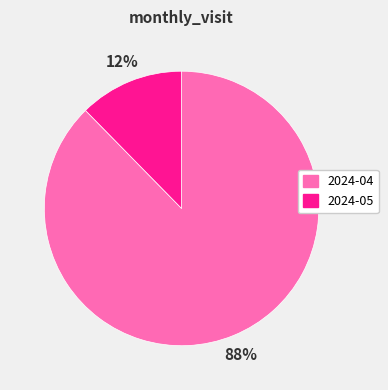

To the nearest percent, what portion does 2024-05 represent?

12%